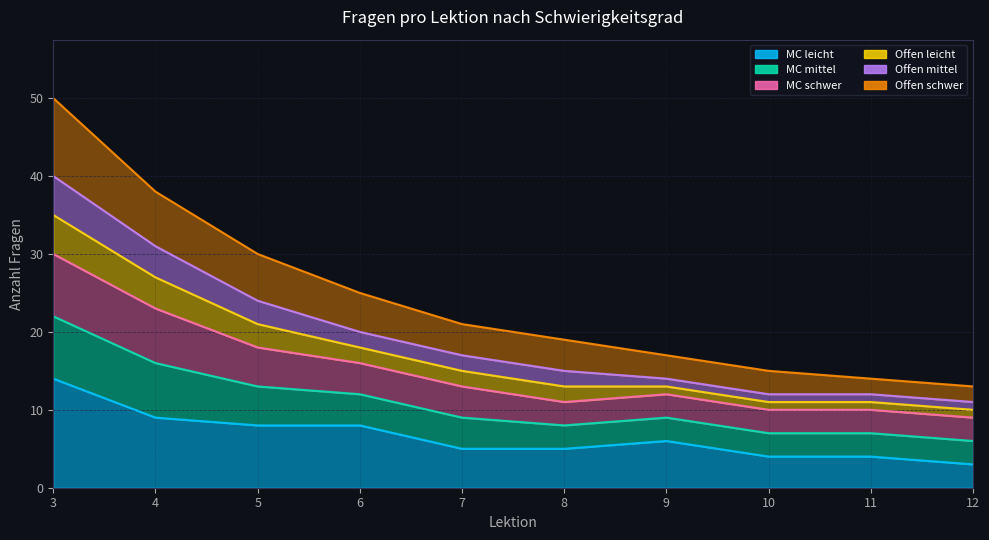

The value of MC leicht at 7 is 5. True or false?

True